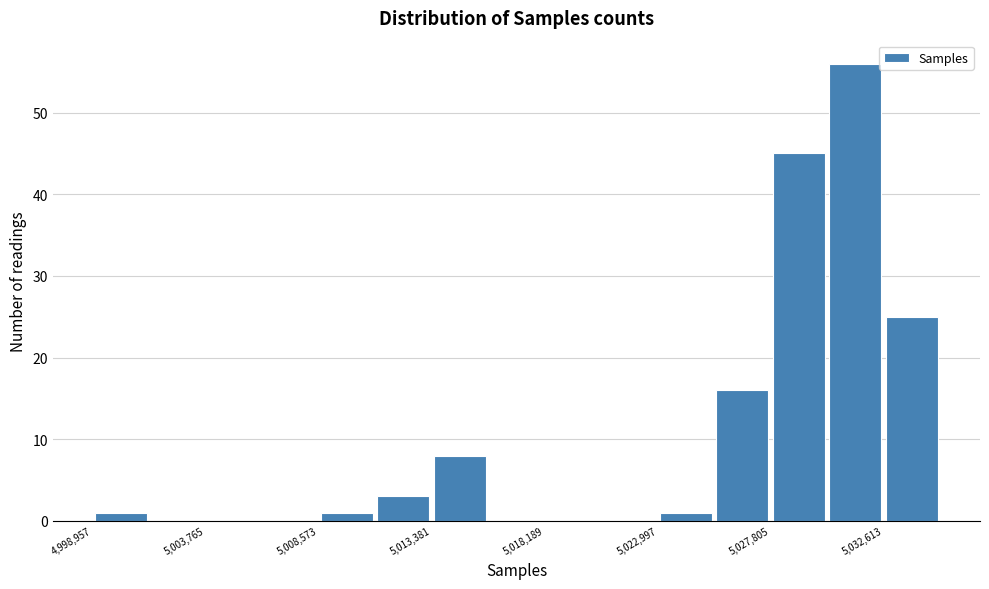

Reading left to right, list every bar in this chart as the range it spans on the x-axis followed by its height. Neither the bar edges nor the heights are printed on the chart, so give them approximately, as read against the axes.

4999000 to 5001500: 1
5001500 to 5004000: 0
5004000 to 5006000: 0
5006000 to 5008500: 0
5008500 to 5011000: 1
5011000 to 5013500: 3
5013500 to 5016000: 8
5016000 to 5018000: 0
5018000 to 5020500: 0
5020500 to 5023000: 0
5023000 to 5025500: 1
5025500 to 5028000: 16
5028000 to 5030000: 45
5030000 to 5032500: 56
5032500 to 5035000: 25